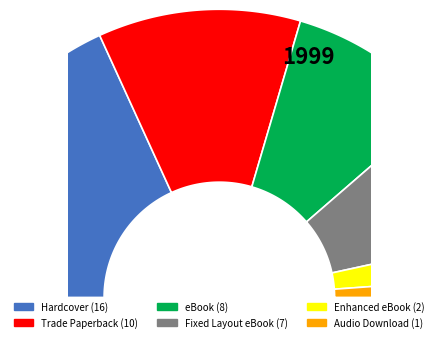

How many segments does this pie chart have?

6